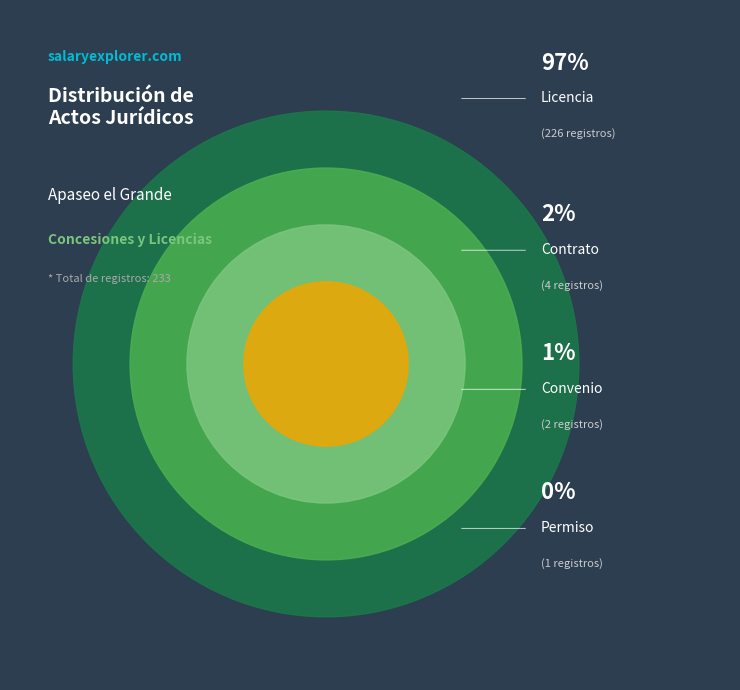

Is it true that Contrato is 9% of the pie?

False